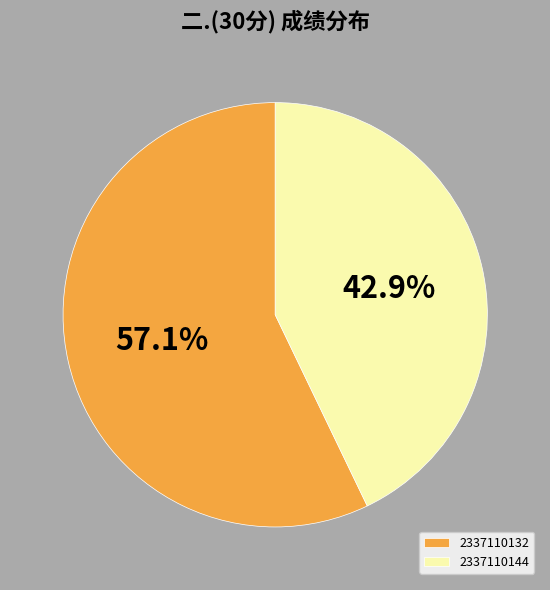

Does 2337110144 account for over 50% of the chart?

No